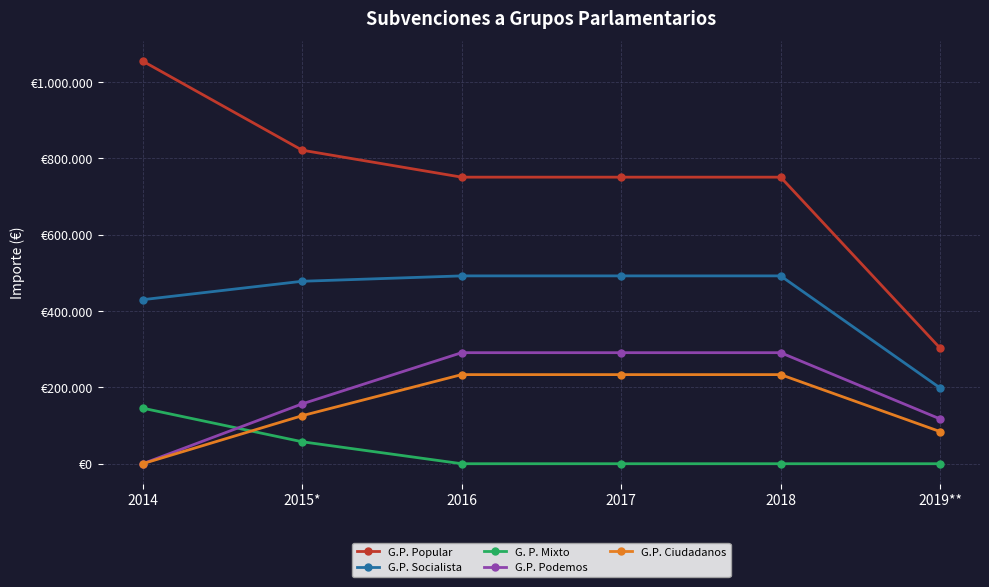

What is the value of the G. P. Mixto point at the 1st from the left?

145595.0